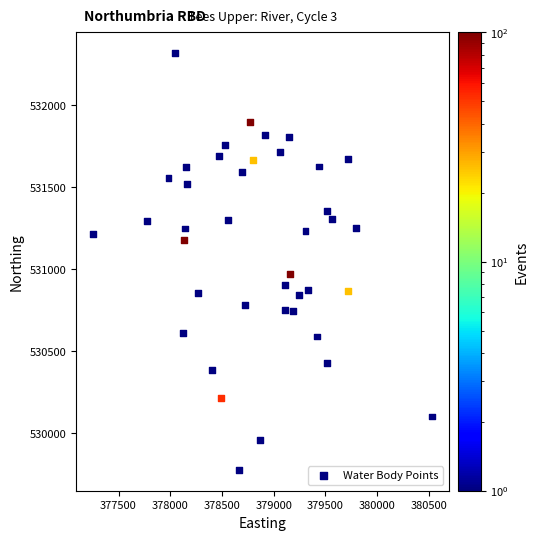

What is the range of Y values (max minus min)?

2542.2